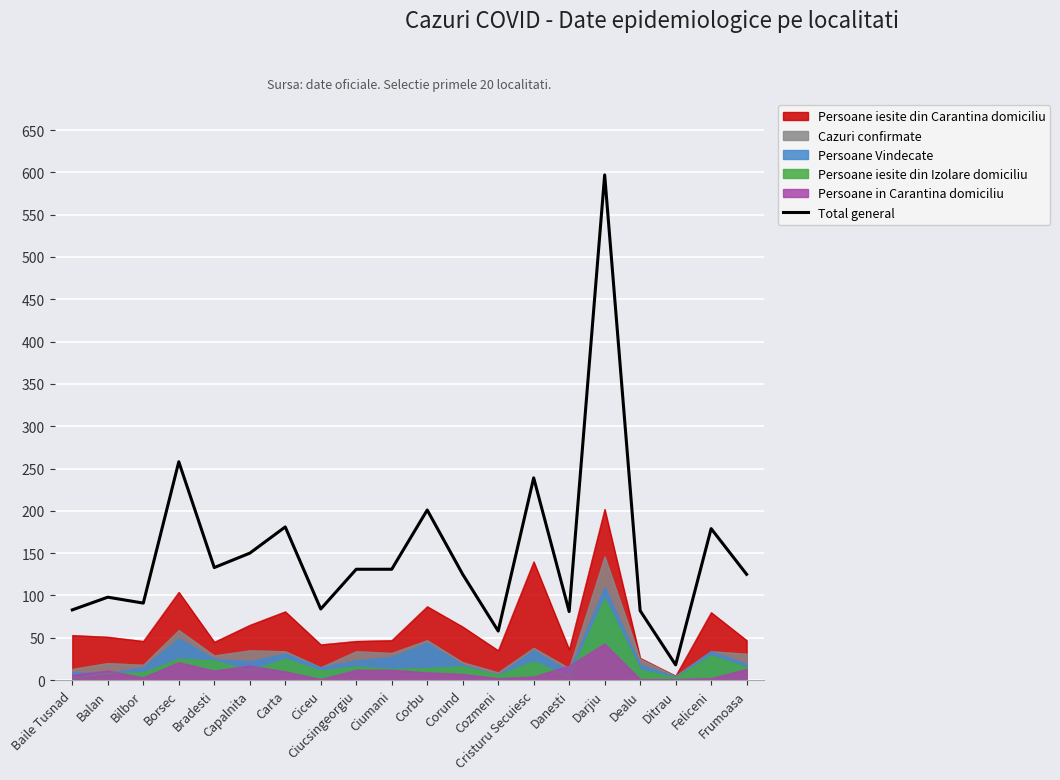

How many points are lower than both their immediate neighbors (excluding endpoints)?

6